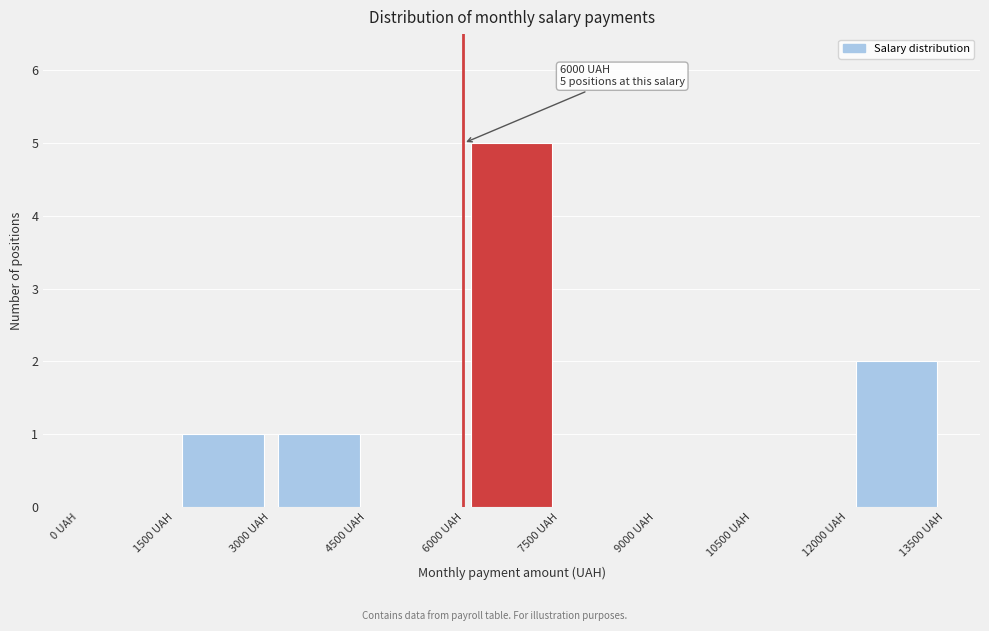

Which range on the x-axis has the tallest bar?

6000 to 7500